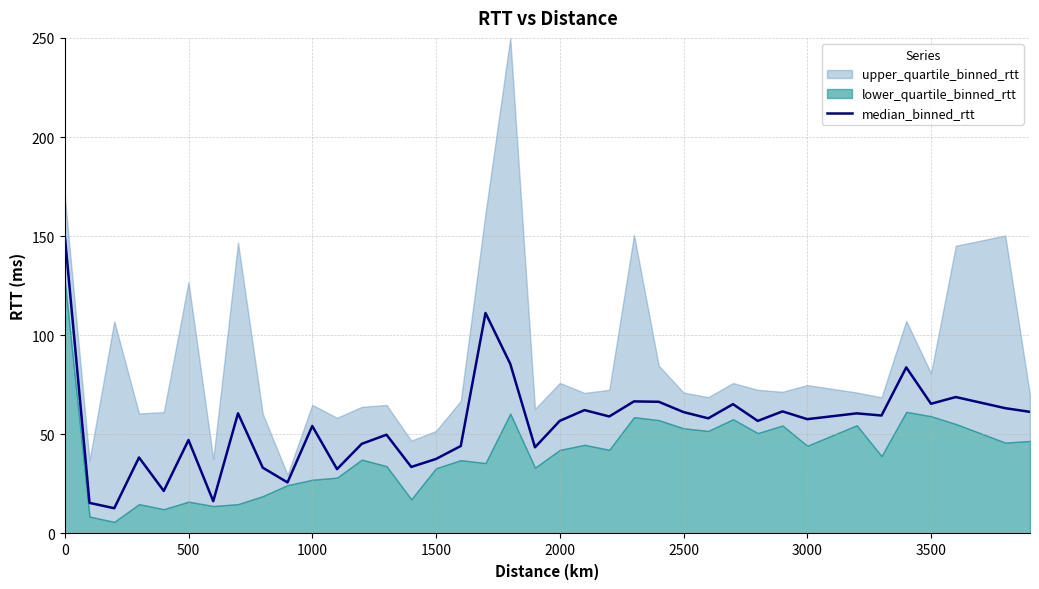

What is the maximum value for median_binned_rtt?

150.4